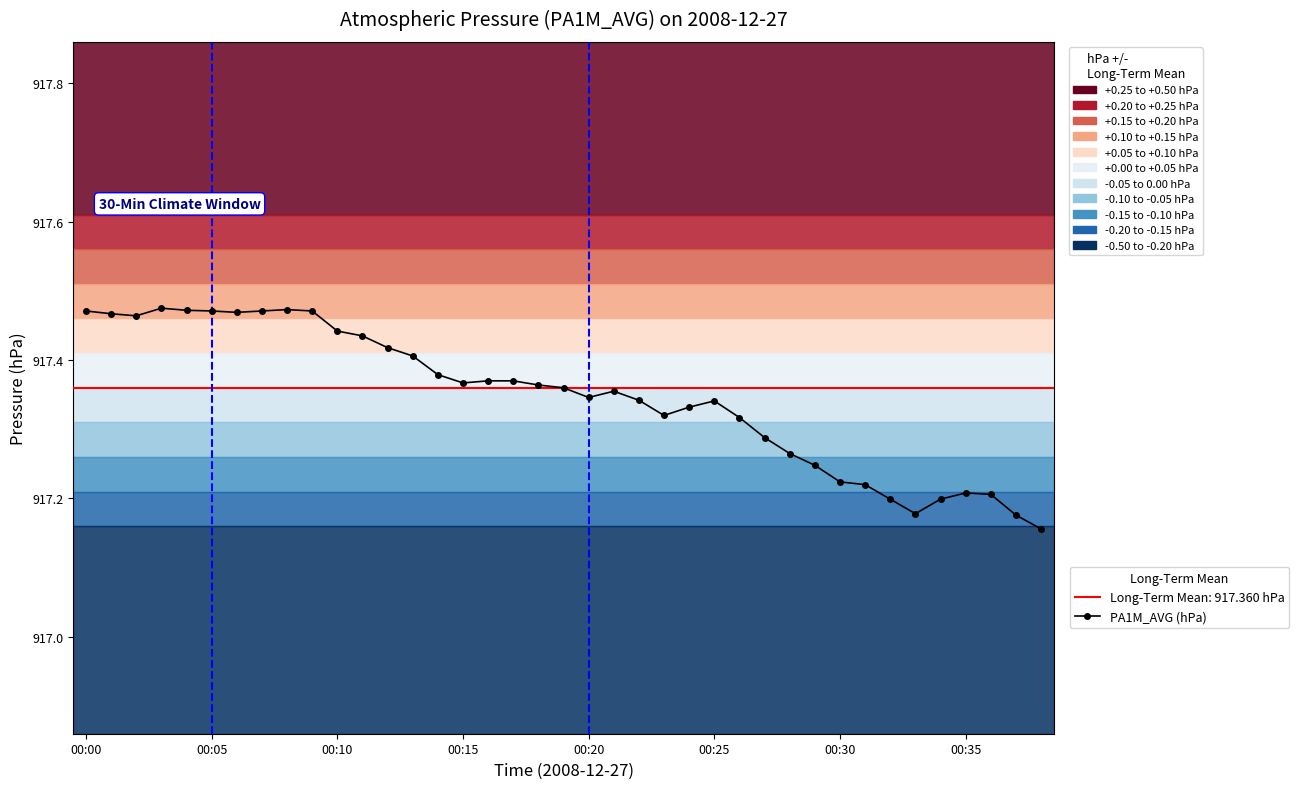

How many data points does each series have?

39